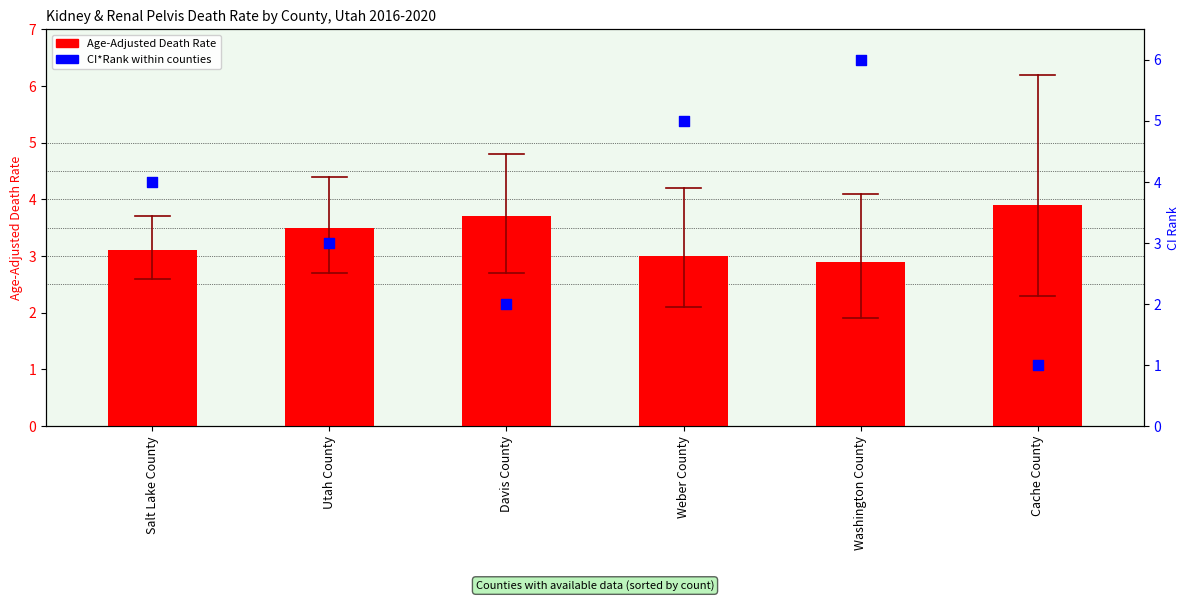

What are all the series names shown in the legend?

Age-Adjusted Death Rate, CI*Rank